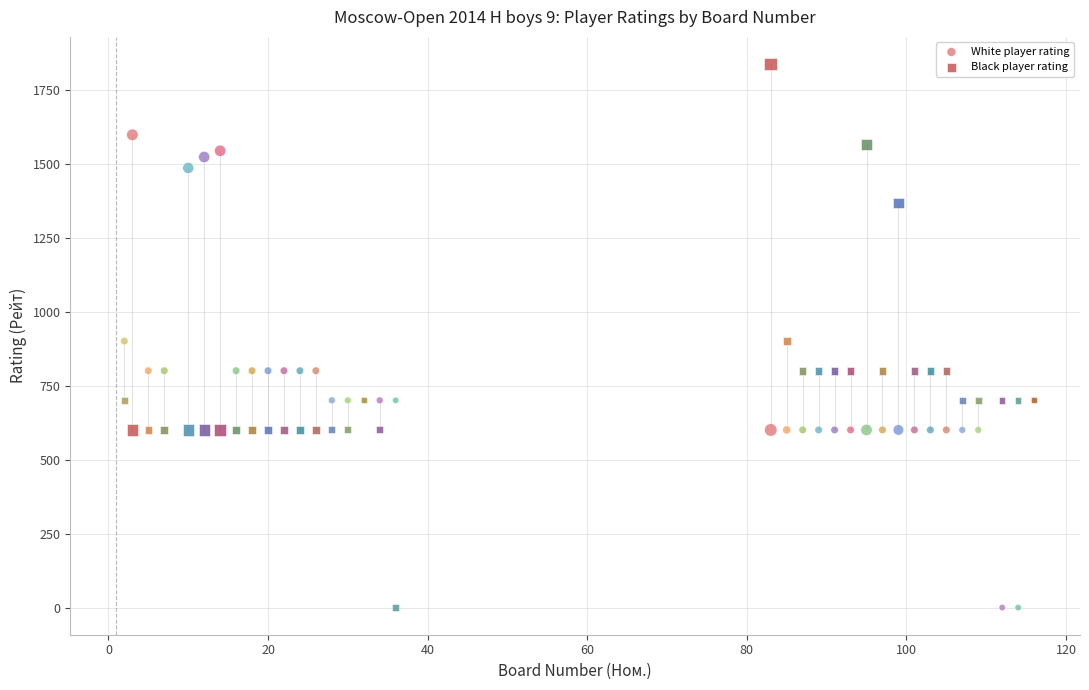

Which series has the widest spread of Y values?

Black player rating